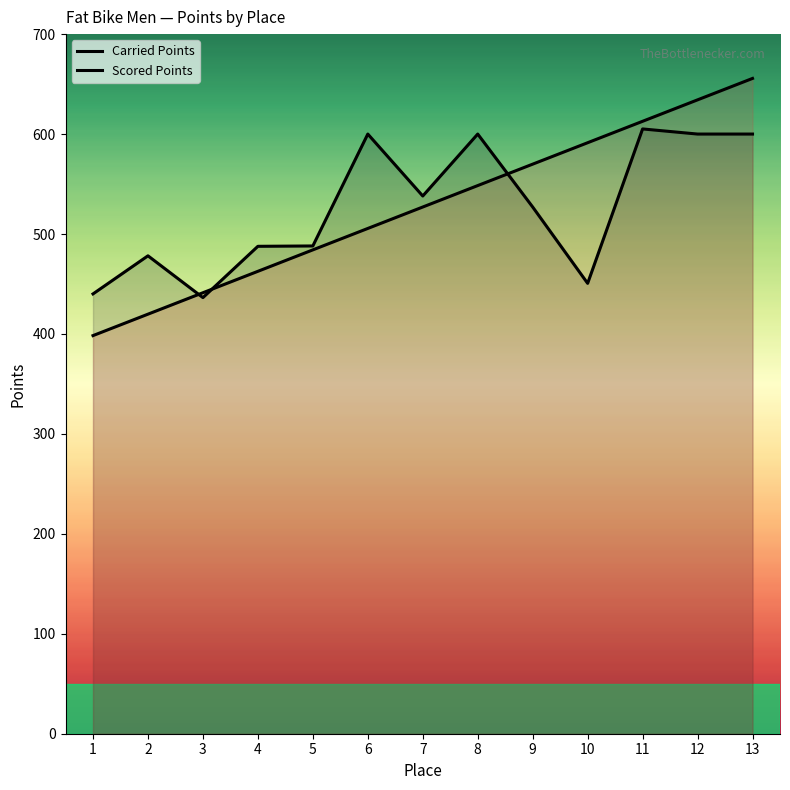

What is the difference between the highest and lowest values at 6?

94.4